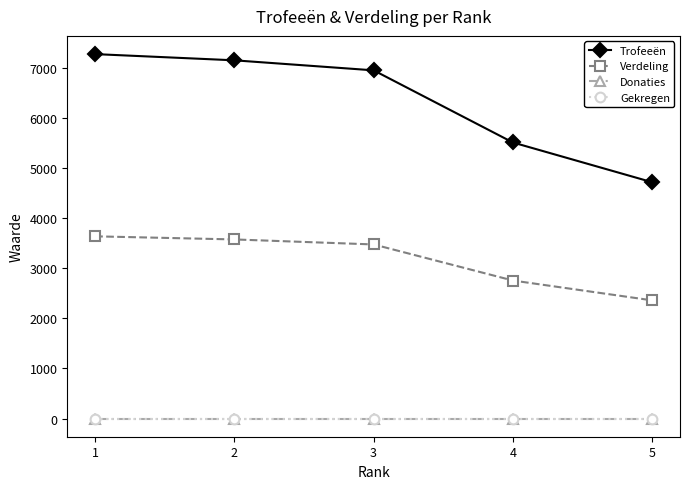

Rank the categories by Trofeeën value from lowest to highest.

5, 4, 3, 2, 1